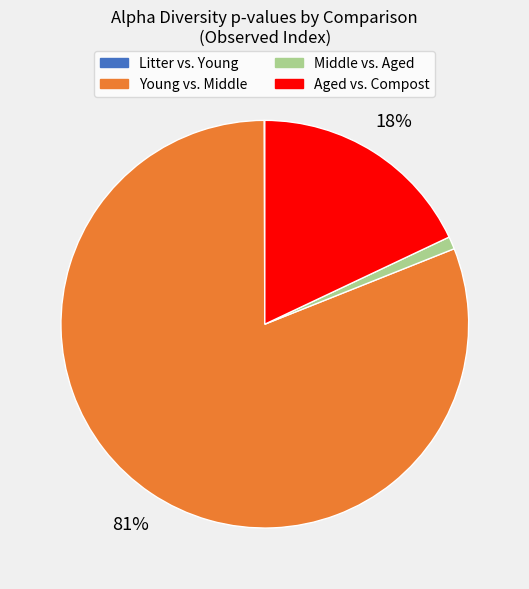

Is it true that Middle vs. Aged is 11% of the pie?

False